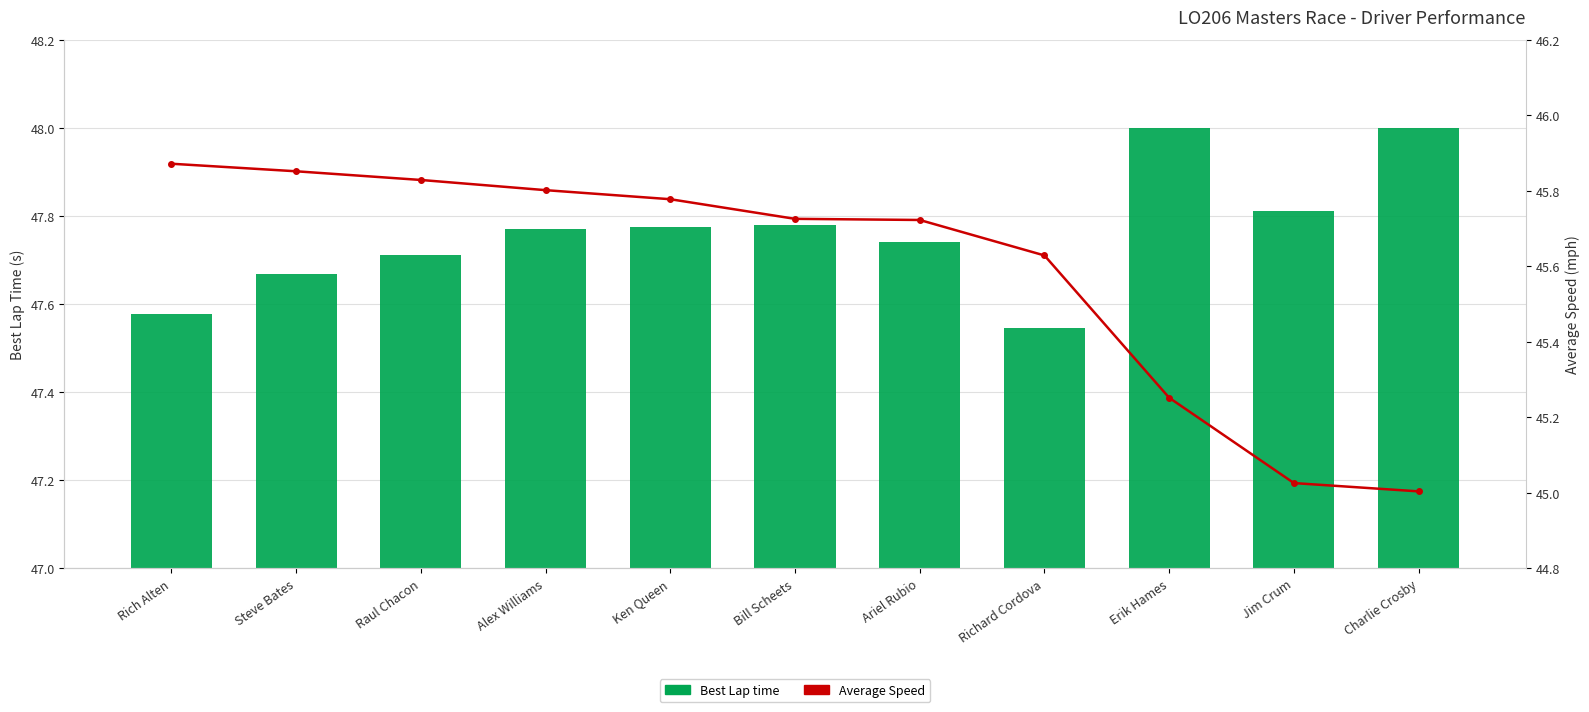

Which series has the largest total across all categories?

Best Lap time